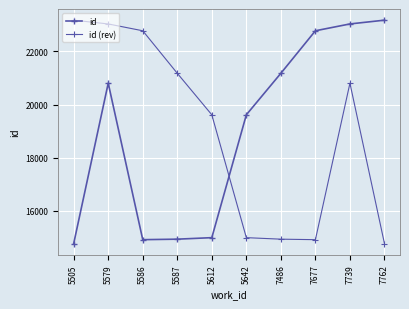

What is the sum of all id (rev) values?

190202